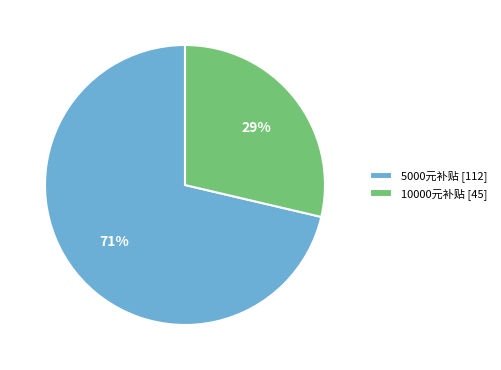

Count the number of slices in the pie.

2